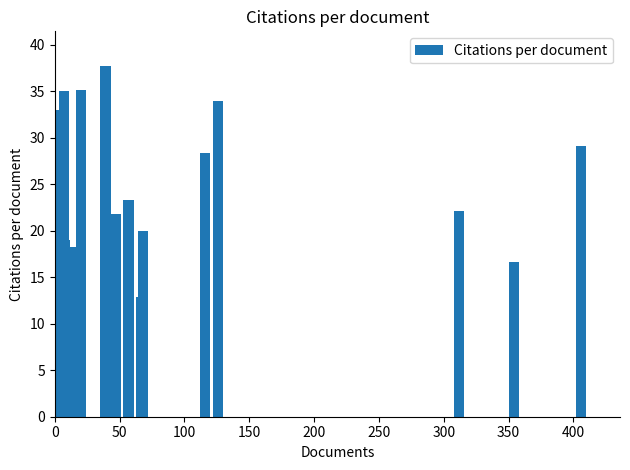

What is the average value?

21.5